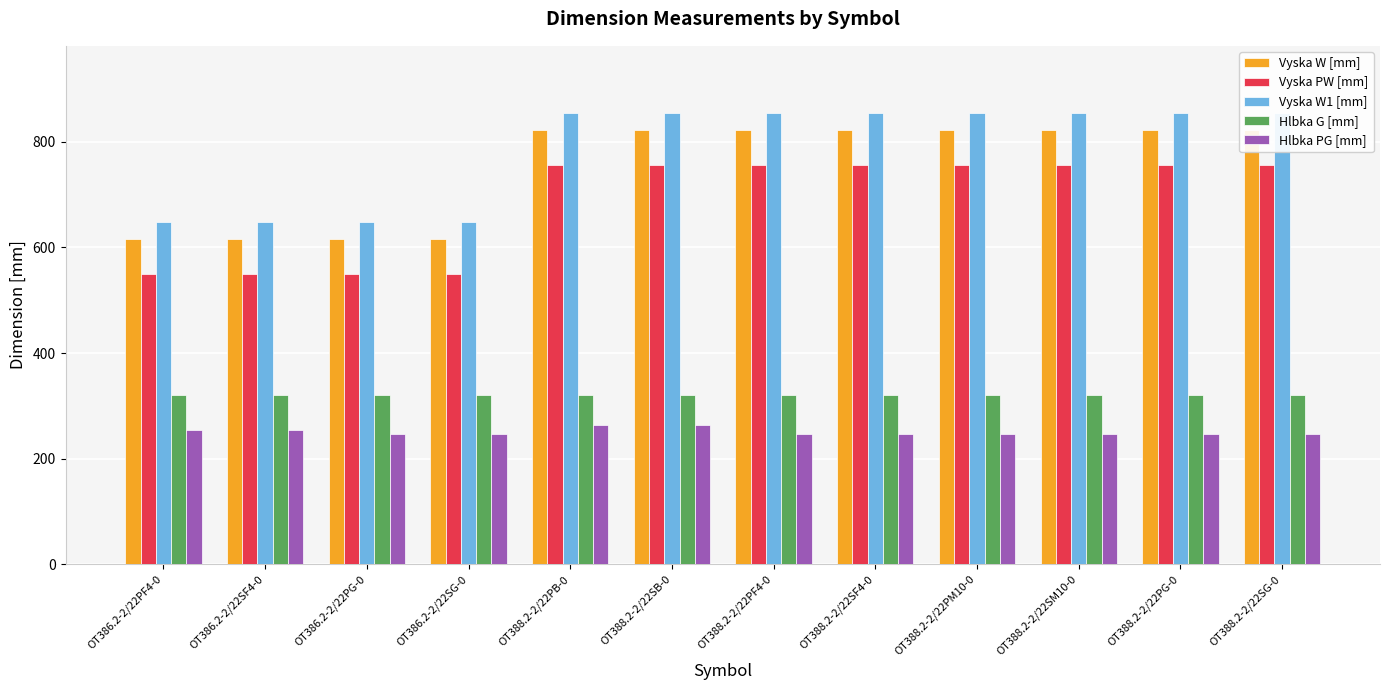

Reading left to right, list all the values displayed in this chart.

Vyska W [mm]: OT386.2-2/22PF4-0=617	OT386.2-2/22SF4-0=617	OT386.2-2/22PG-0=617	OT386.2-2/22SG-0=617	OT388.2-2/22PB-0=823	OT388.2-2/22SB-0=823	OT388.2-2/22PF4-0=823	OT388.2-2/22SF4-0=823	OT388.2-2/22PM10-0=823	OT388.2-2/22SM10-0=823	OT388.2-2/22PG-0=823	OT388.2-2/22SG-0=823
Vyska PW [mm]: OT386.2-2/22PF4-0=550	OT386.2-2/22SF4-0=550	OT386.2-2/22PG-0=550	OT386.2-2/22SG-0=550	OT388.2-2/22PB-0=756	OT388.2-2/22SB-0=756	OT388.2-2/22PF4-0=756	OT388.2-2/22SF4-0=756	OT388.2-2/22PM10-0=756	OT388.2-2/22SM10-0=756	OT388.2-2/22PG-0=756	OT388.2-2/22SG-0=756
Vyska W1 [mm]: OT386.2-2/22PF4-0=648	OT386.2-2/22SF4-0=648	OT386.2-2/22PG-0=648	OT386.2-2/22SG-0=648	OT388.2-2/22PB-0=854	OT388.2-2/22SB-0=854	OT388.2-2/22PF4-0=854	OT388.2-2/22SF4-0=854	OT388.2-2/22PM10-0=854	OT388.2-2/22SM10-0=854	OT388.2-2/22PG-0=854	OT388.2-2/22SG-0=854
Hlbka G [mm]: OT386.2-2/22PF4-0=320	OT386.2-2/22SF4-0=320	OT386.2-2/22PG-0=320	OT386.2-2/22SG-0=320	OT388.2-2/22PB-0=320	OT388.2-2/22SB-0=320	OT388.2-2/22PF4-0=320	OT388.2-2/22SF4-0=320	OT388.2-2/22PM10-0=320	OT388.2-2/22SM10-0=320	OT388.2-2/22PG-0=320	OT388.2-2/22SG-0=320
Hlbka PG [mm]: OT386.2-2/22PF4-0=254	OT386.2-2/22SF4-0=254	OT386.2-2/22PG-0=246	OT386.2-2/22SG-0=246	OT388.2-2/22PB-0=263	OT388.2-2/22SB-0=263	OT388.2-2/22PF4-0=246	OT388.2-2/22SF4-0=246	OT388.2-2/22PM10-0=246	OT388.2-2/22SM10-0=246	OT388.2-2/22PG-0=246	OT388.2-2/22SG-0=246